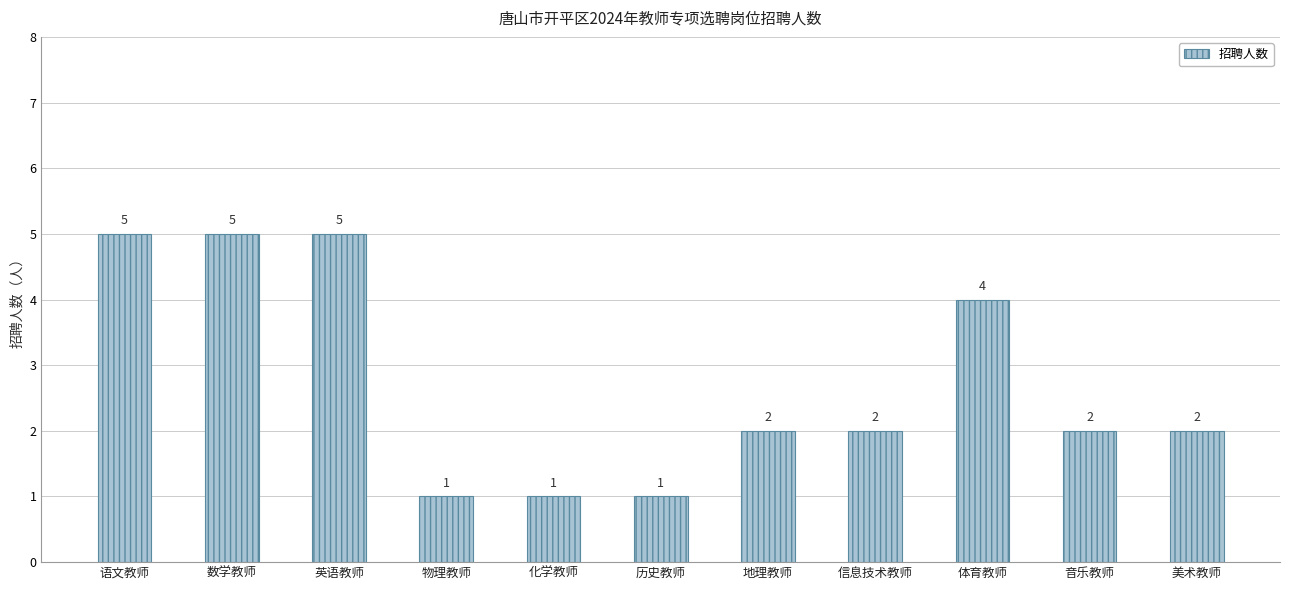

How many data points does each series have?

11